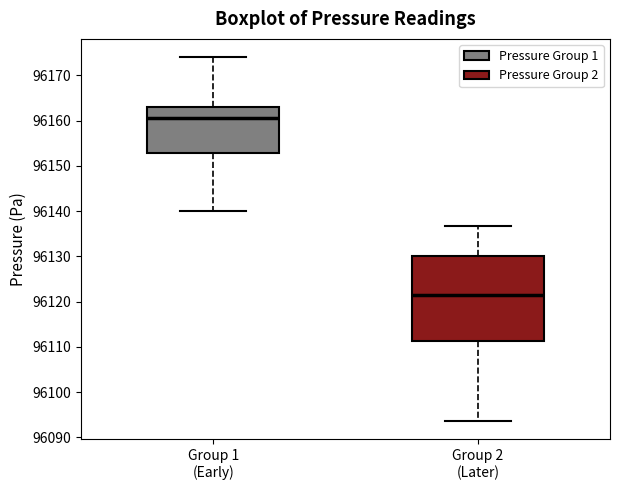

Which box's median line is the highest?

Group 1 (Early)